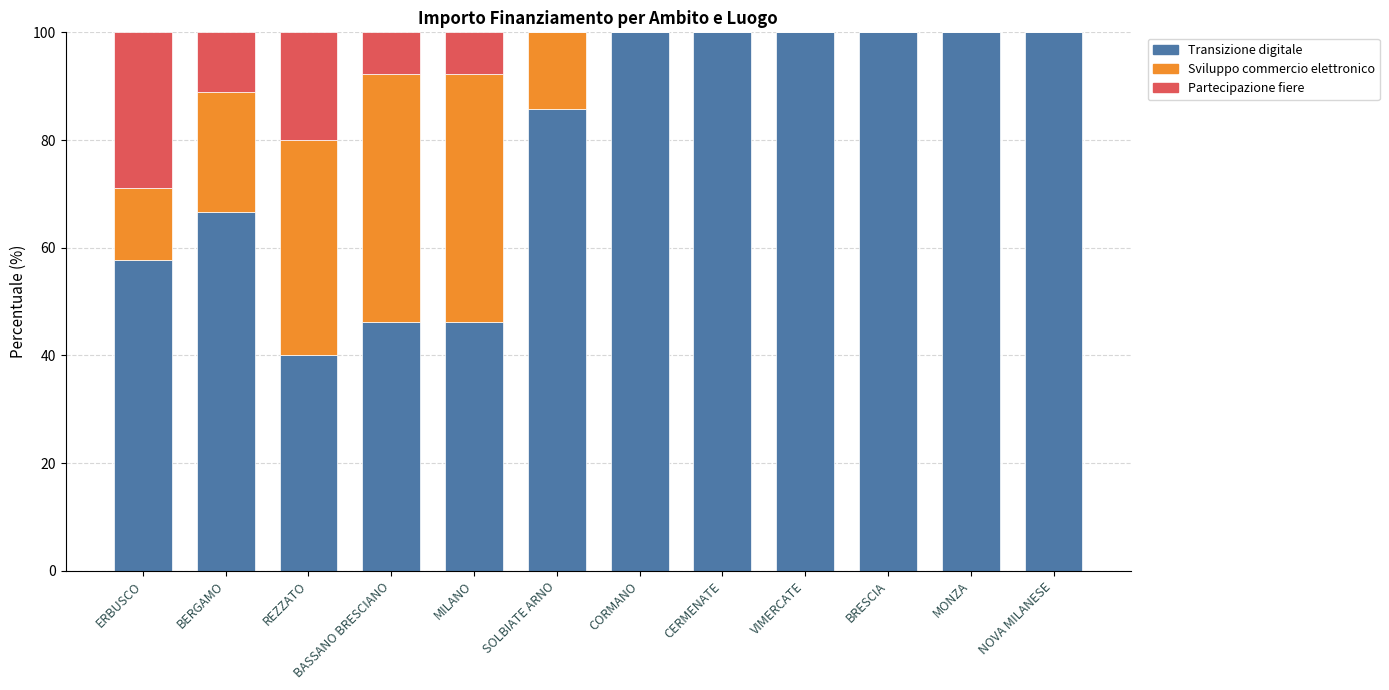

What is the maximum value for Transizione digitale?

100.0